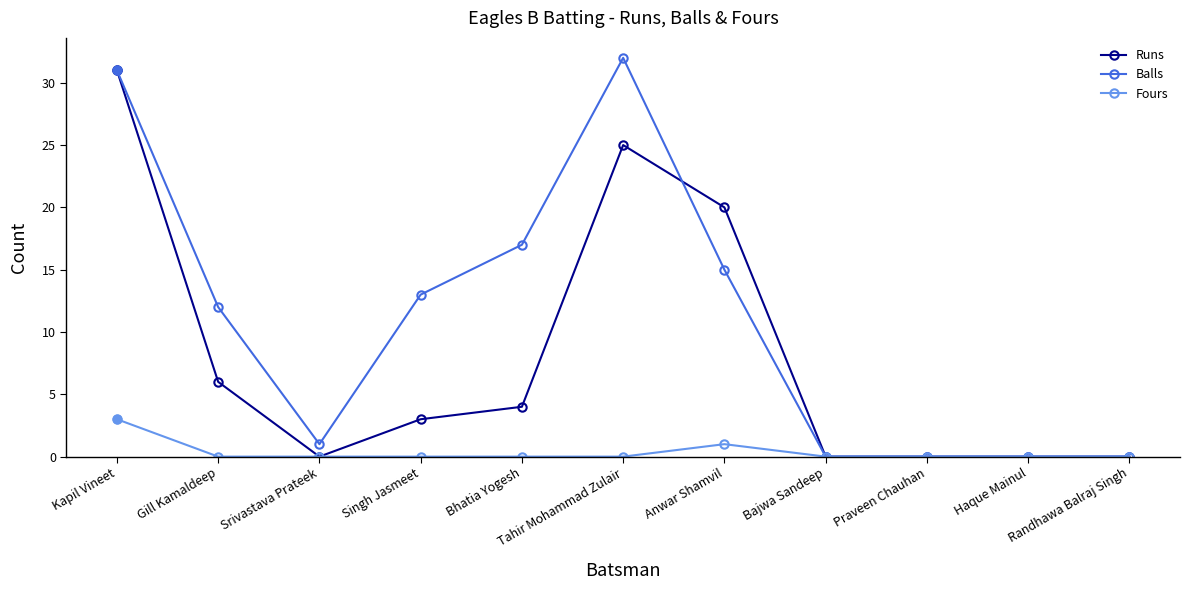

How many data points in Runs are less than 3?

5